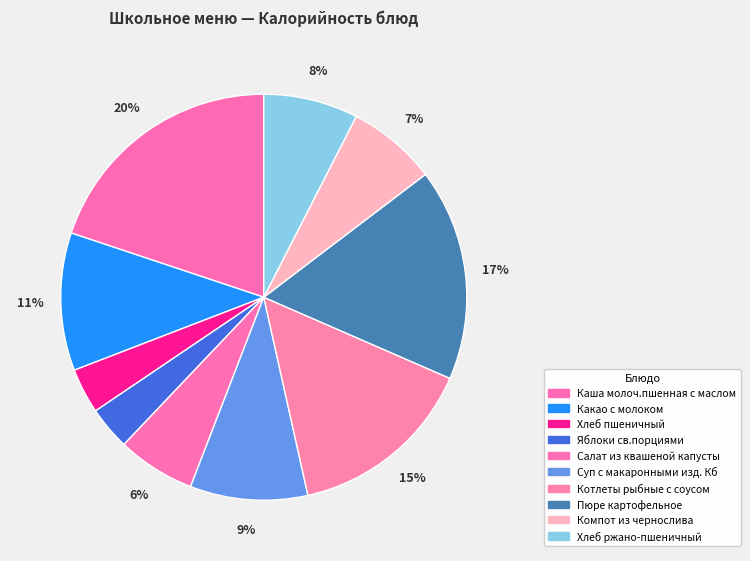

Rank the categories by value from lowest to highest.

Яблоки св.порциями, Хлеб пшеничный, Салат из квашеной капусты, Компот из чернослива, Хлеб ржано-пшеничный, Суп с макаронными изд. Кб, Какао с молоком, Котлеты рыбные с соусом, Пюре картофельное, Каша молоч.пшенная с маслом